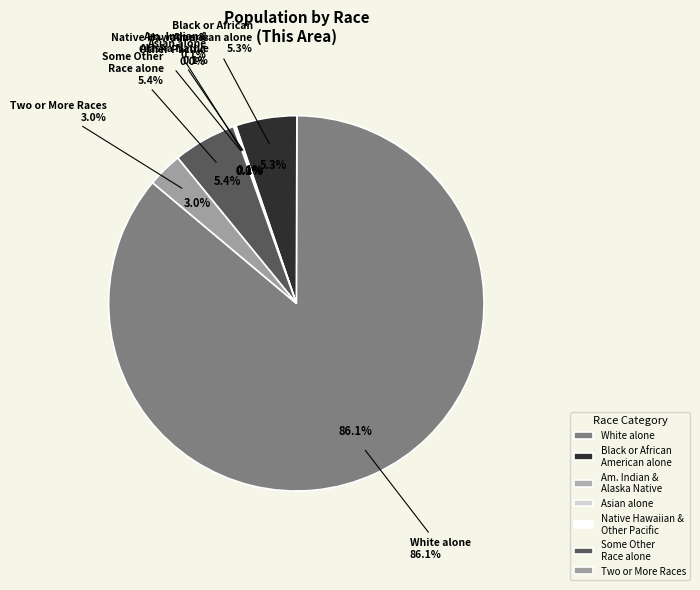

How many slices are in this pie chart?

7